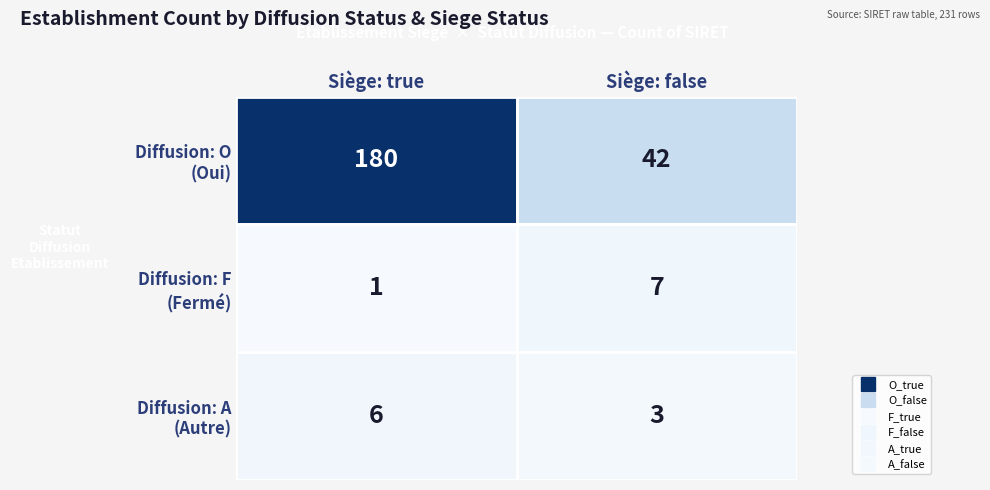

What is the greatest value displayed?

180